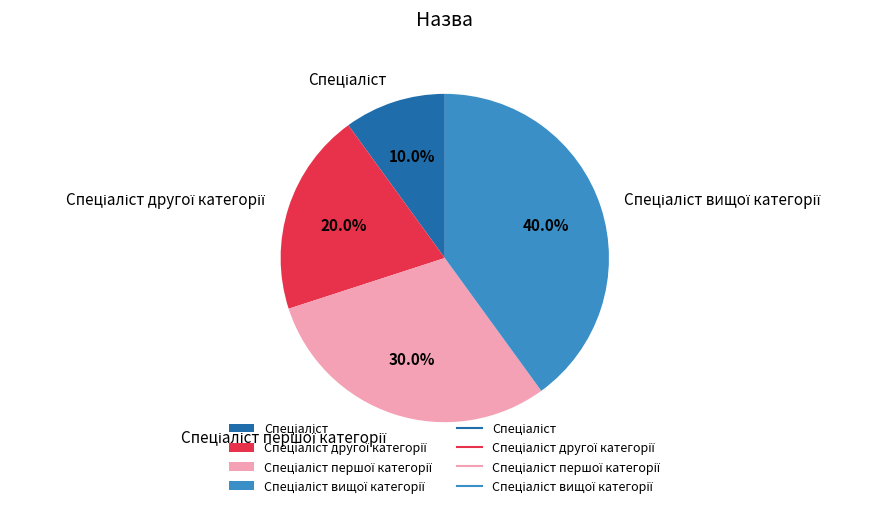

Is there a majority slice in this chart?

No